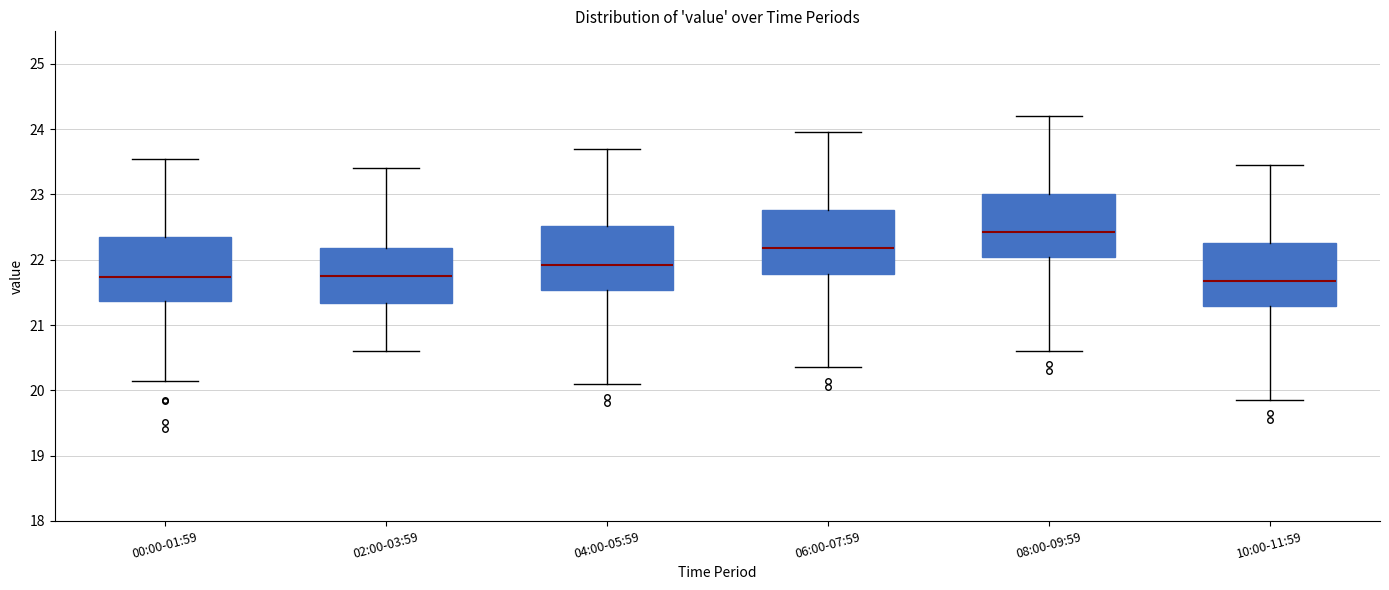

Reading left to right, transcribe this box plot: for each box, give where its median line is, the range the box spans, and where its two whiskers end, as read against the y-axis. The values are not printed on the chart, so give them approximately, as read against the axis.

00:00-01:59: median 21.7, box 21.4 to 22.4, whiskers 20.2 to 23.6
02:00-03:59: median 21.8, box 21.3 to 22.2, whiskers 20.6 to 23.4
04:00-05:59: median 21.9, box 21.5 to 22.5, whiskers 20.1 to 23.7
06:00-07:59: median 22.2, box 21.8 to 22.8, whiskers 20.4 to 24.0
08:00-09:59: median 22.4, box 22.0 to 23.0, whiskers 20.6 to 24.2
10:00-11:59: median 21.7, box 21.3 to 22.3, whiskers 19.9 to 23.5